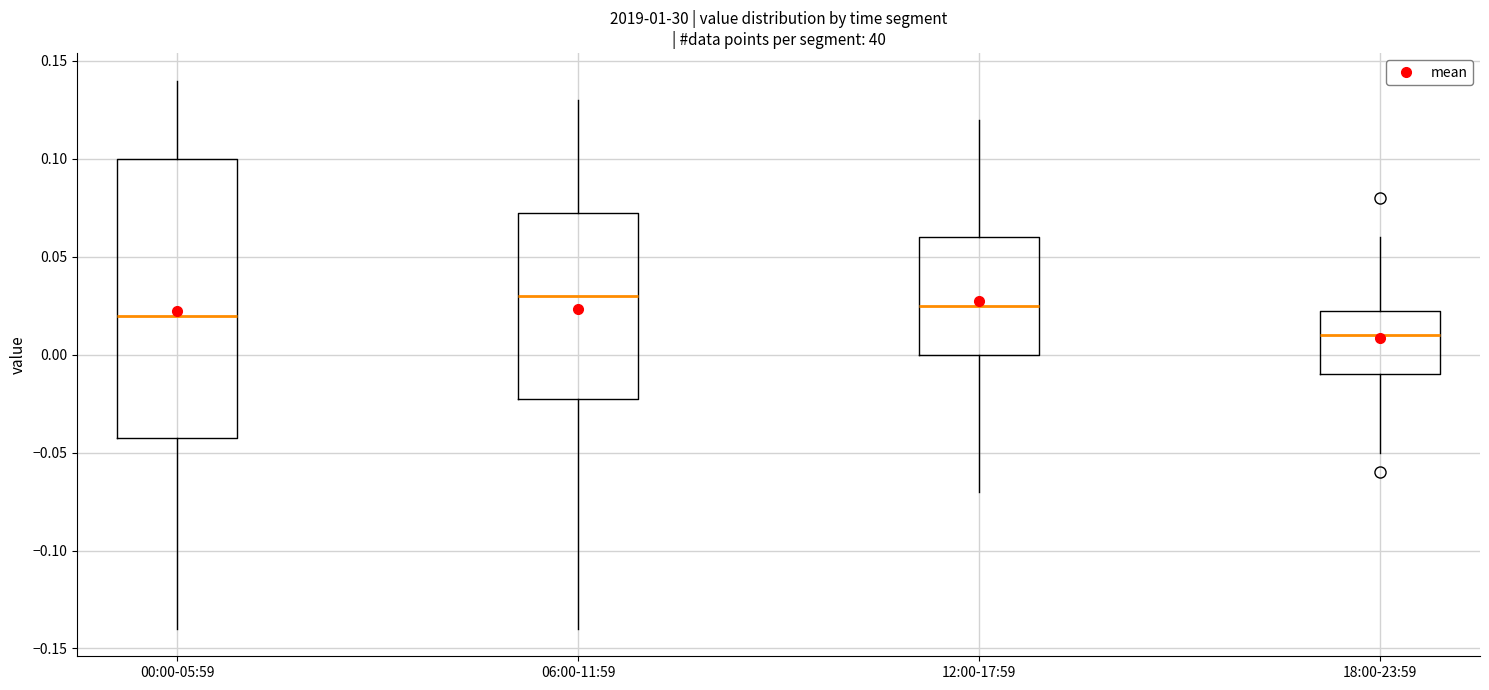

Reading left to right, transcribe this box plot: for each box, give where its median line is, the range the box spans, and where its two whiskers end, as read against the y-axis. The values are not printed on the chart, so give them approximately, as read against the axis.

00:00-05:59: median 0.020, box -0.040 to 0.100, whiskers -0.140 to 0.140
06:00-11:59: median 0.030, box -0.020 to 0.075, whiskers -0.140 to 0.130
12:00-17:59: median 0.025, box 0.000 to 0.060, whiskers -0.070 to 0.120
18:00-23:59: median 0.010, box -0.010 to 0.025, whiskers -0.050 to 0.060